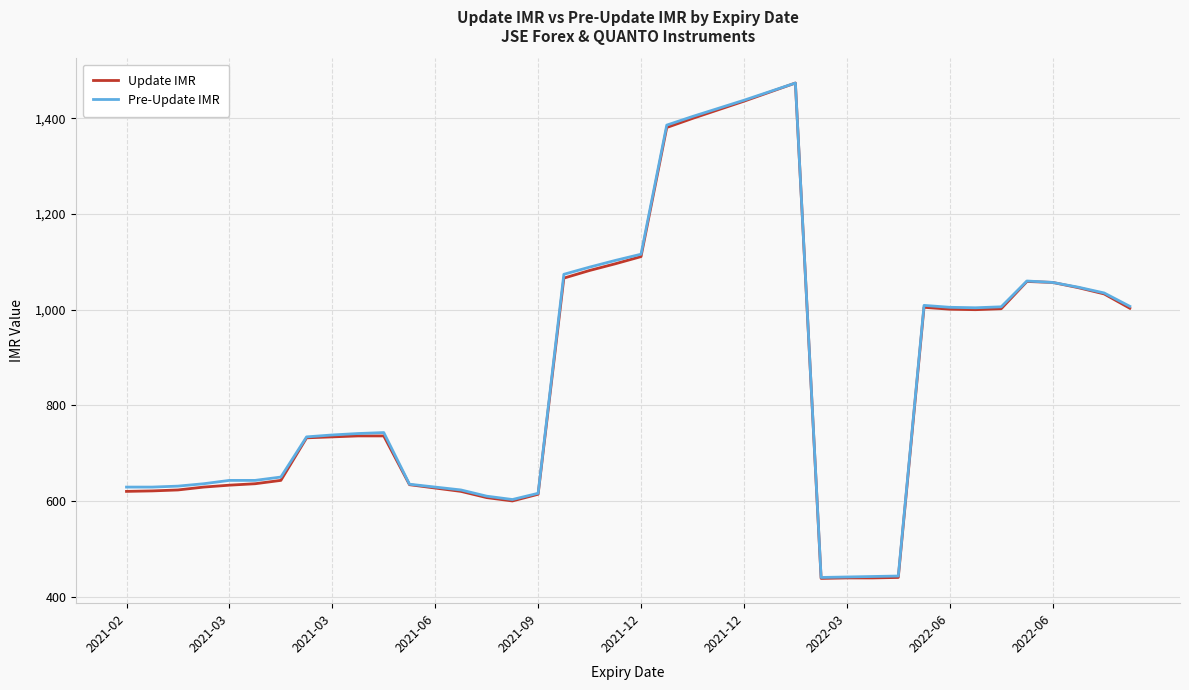

How many lines are shown in the chart?

2